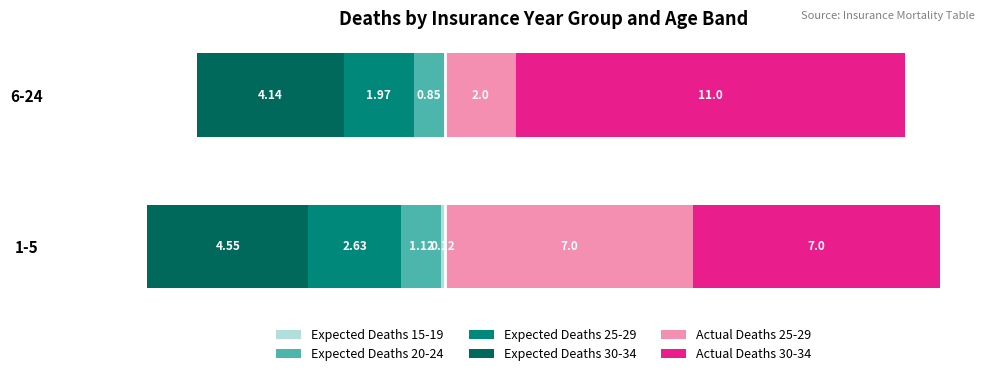

What is the minimum value for Expected Deaths 20-24?

-1.1